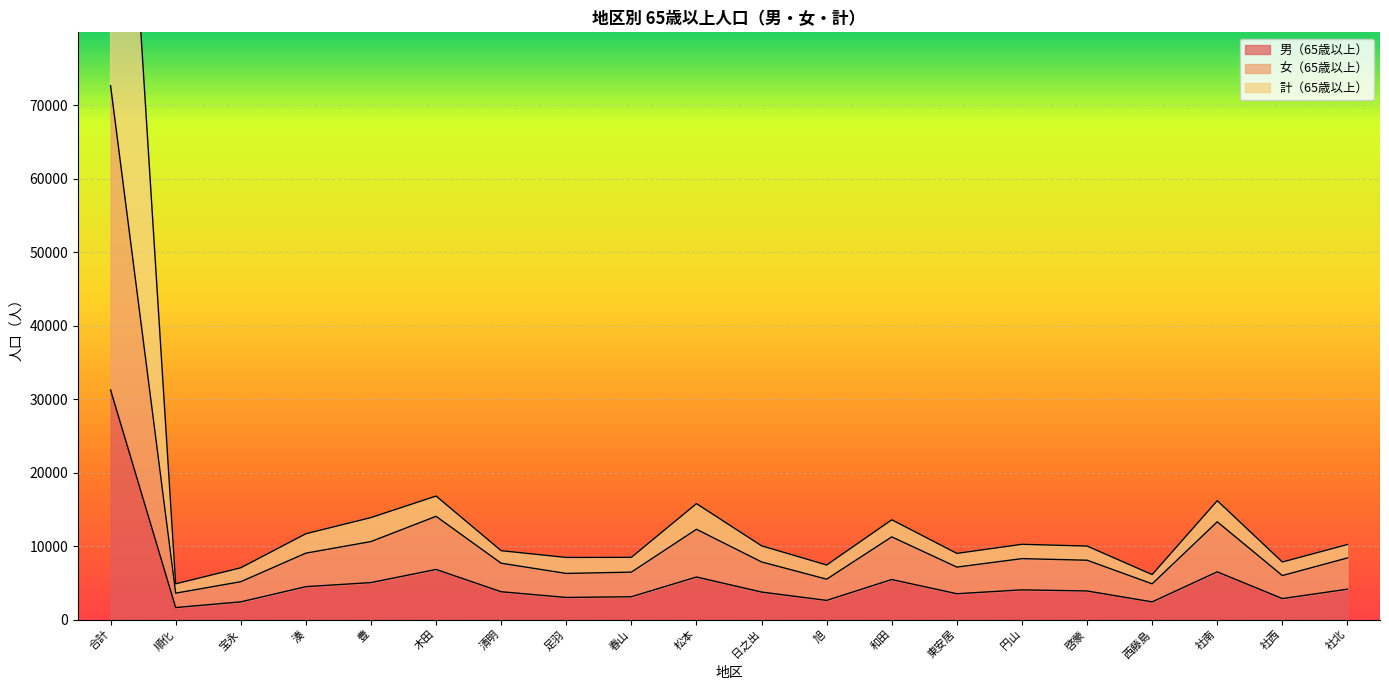

Which series has the largest range (max minus min)?

計（65歳以上）